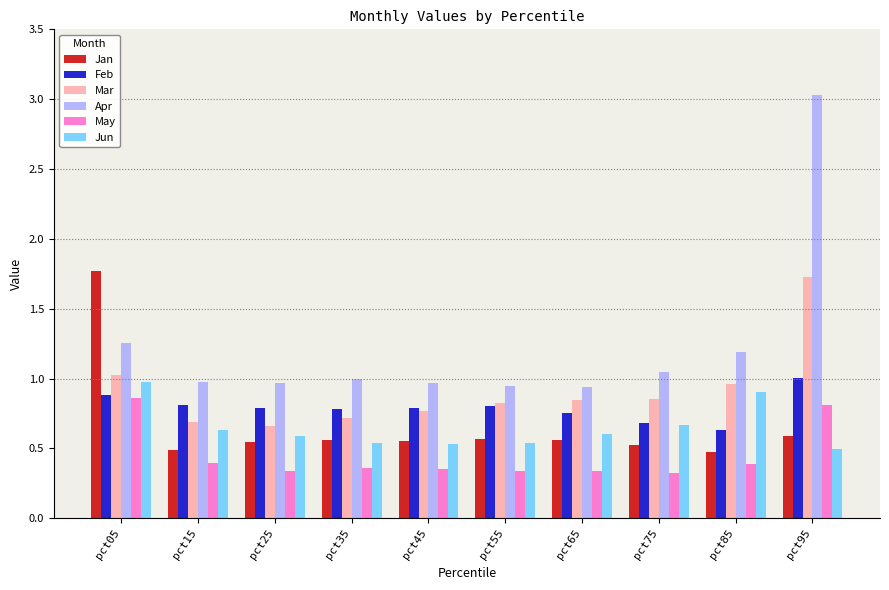

At which label is Feb closest to 0?

pct85